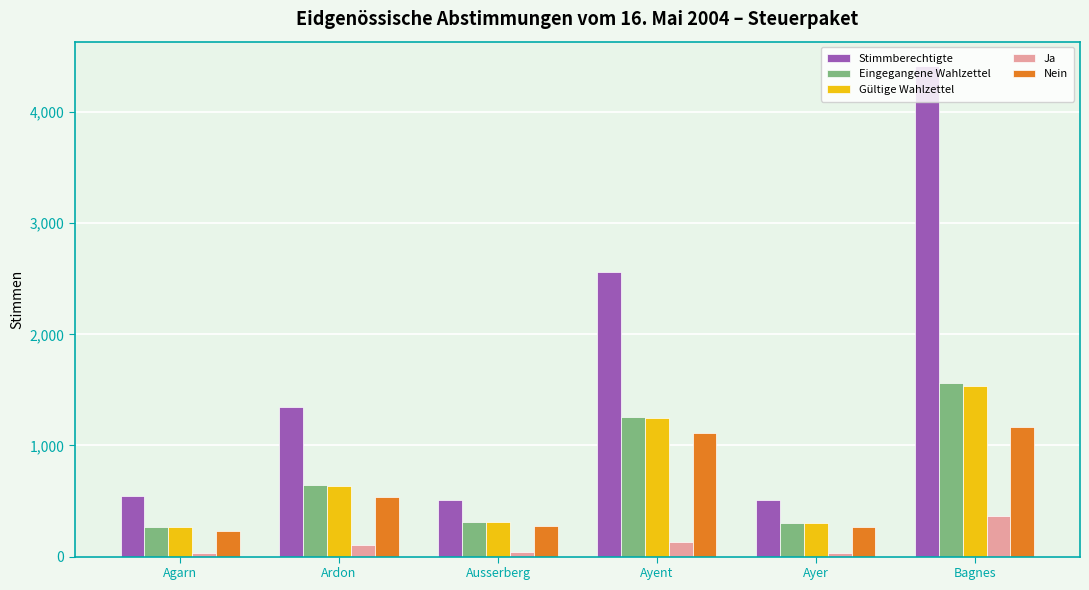

At which category is the sum across all series the highest?

Bagnes